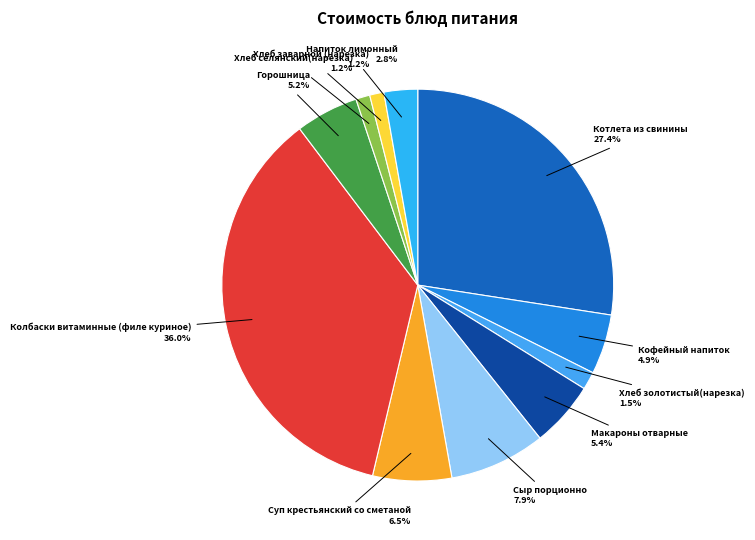

To the nearest percent, what is the average slice percentage?

9%